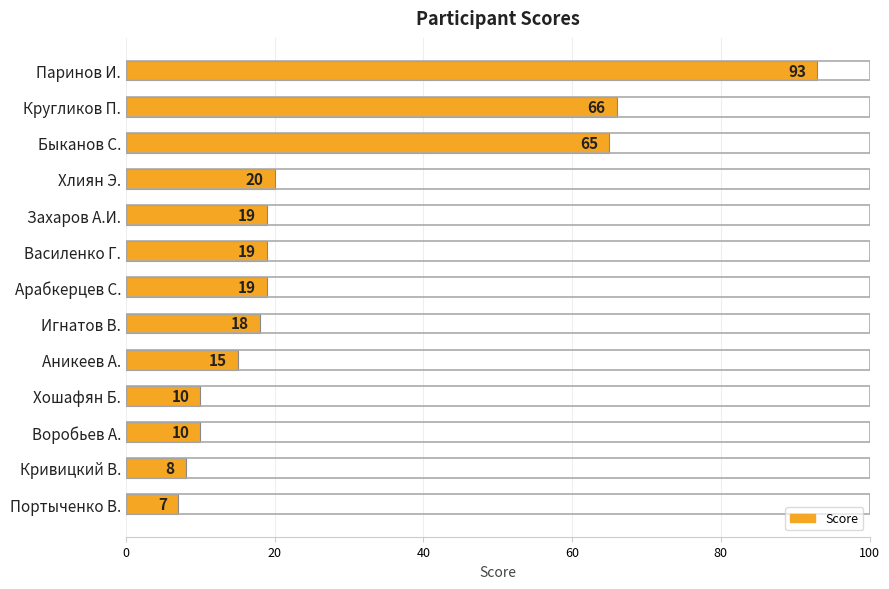

Where is the data nearest to the value 50?

Быканов С.